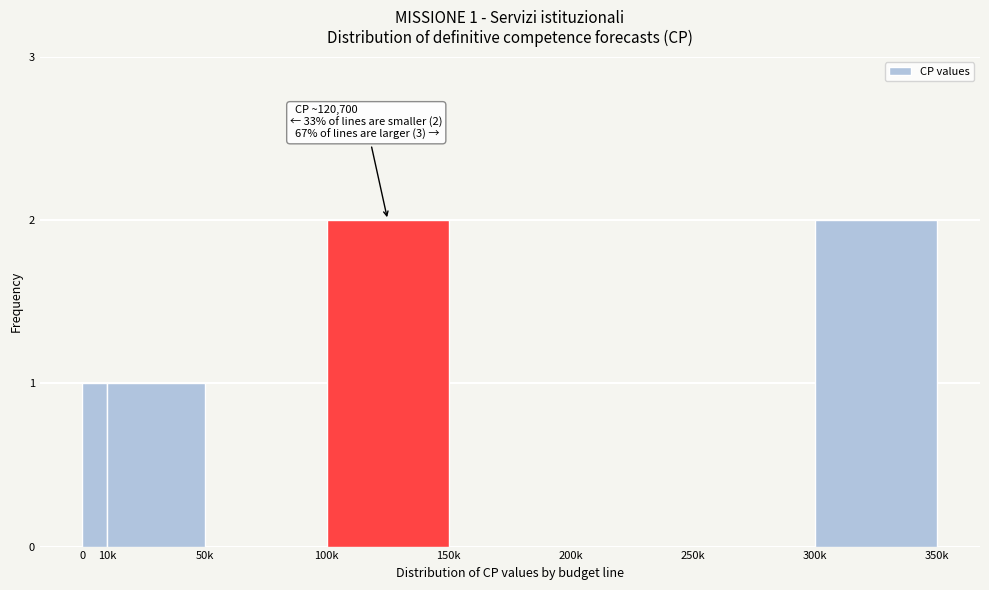

Reading left to right, transcribe all the data shown in this chart.

0=1	10k=1	50k=0	100k=2	150k=0	200k=0	250k=0	300k=2